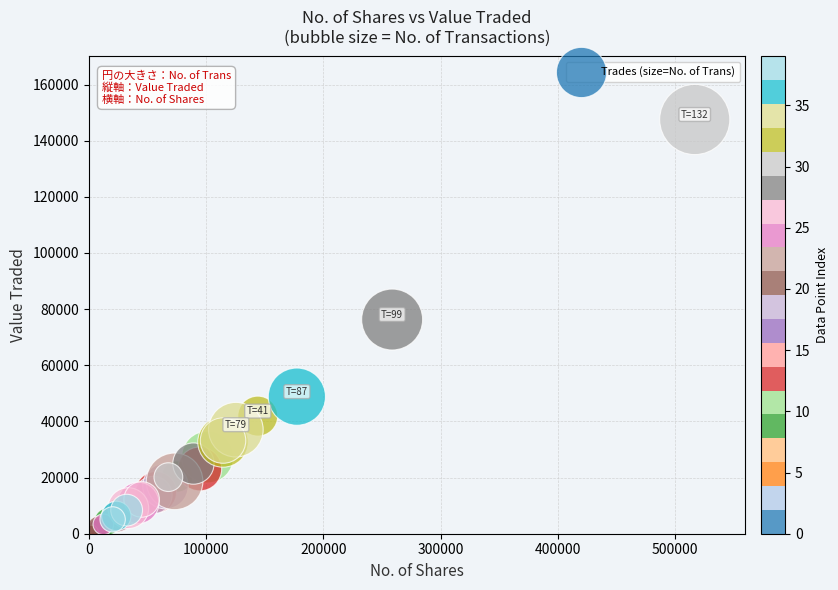

What Y value in the scatter plot is closest to 73802?

76297